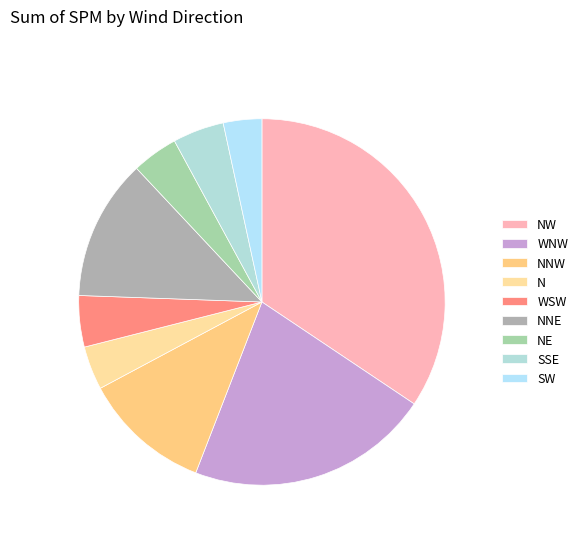

What percentage is NOT represented by N?

96.3%